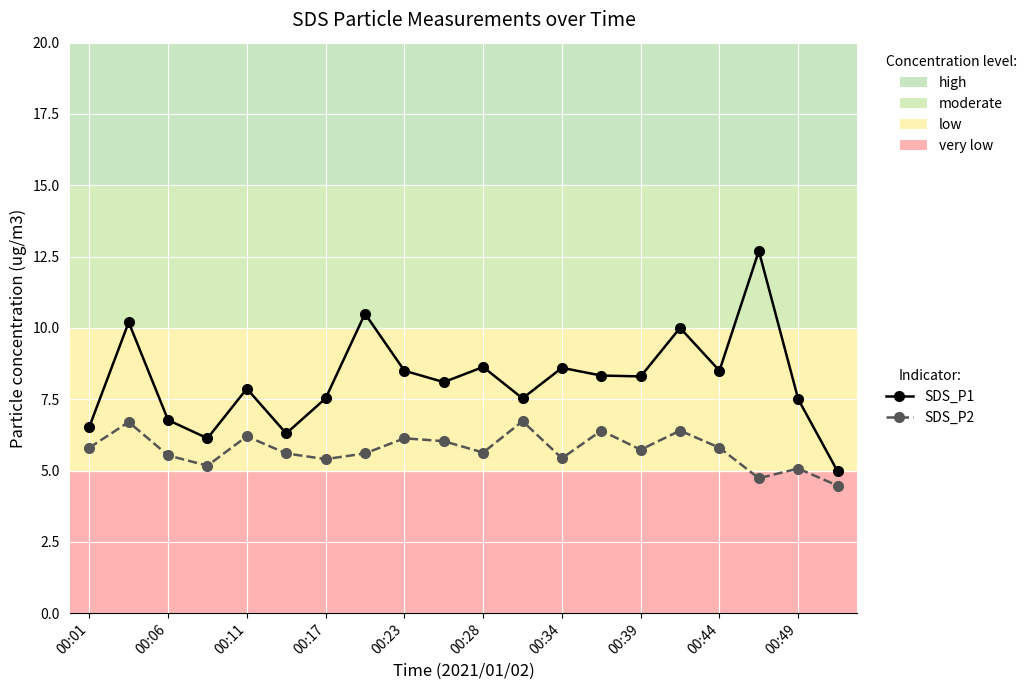

Which series has the largest total across all categories?

SDS_P1